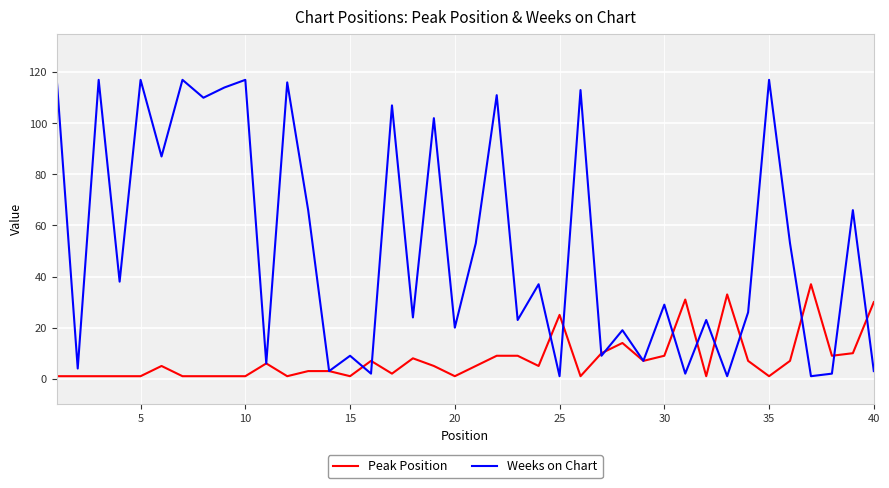

What is the difference between the second highest and second lowest values in the Peak Position series?

32